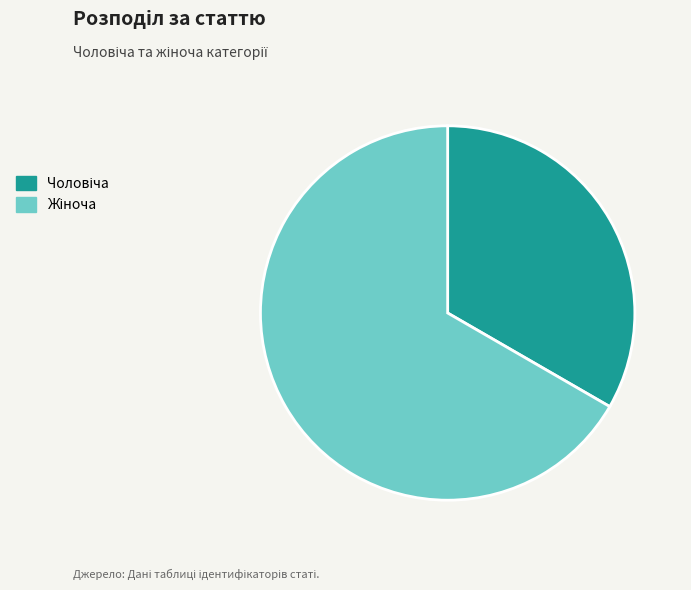

Is it true that Жіноча is 61% of the pie?

False